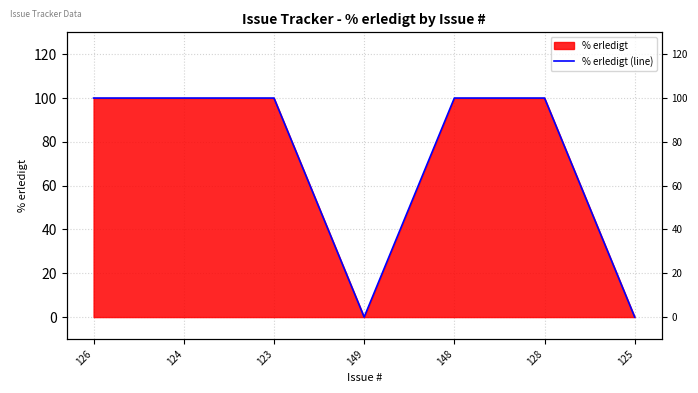

True or false: the data has more than 1 interior local peaks.

False